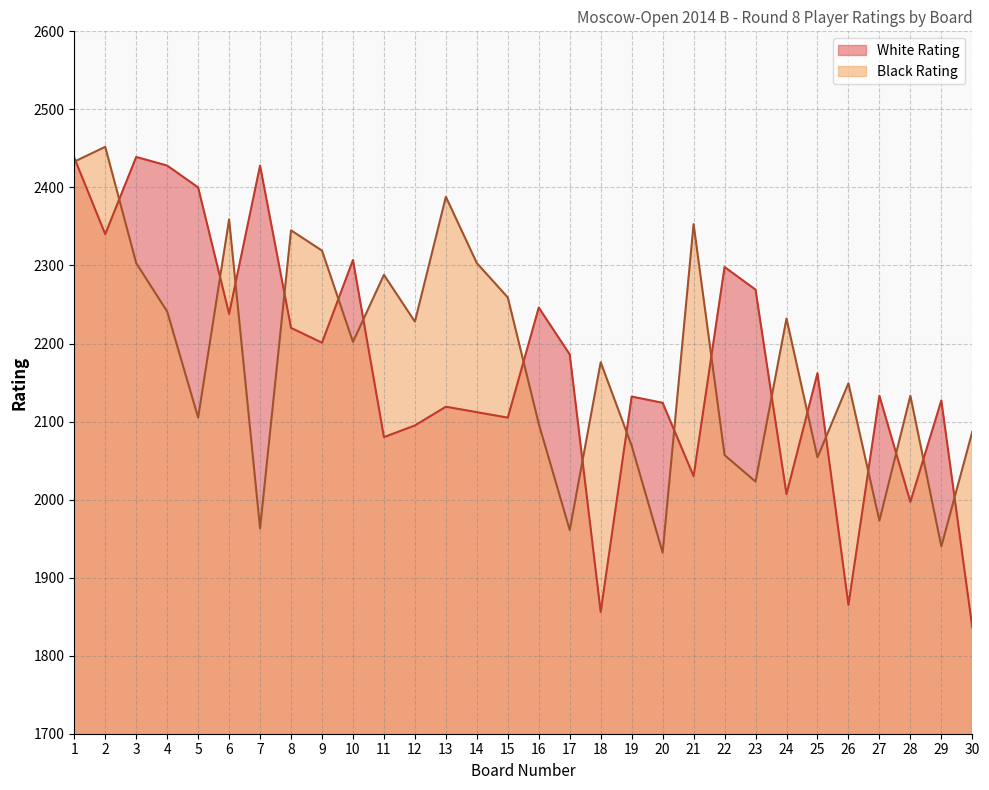

What is the sum of all White Rating values?

65218